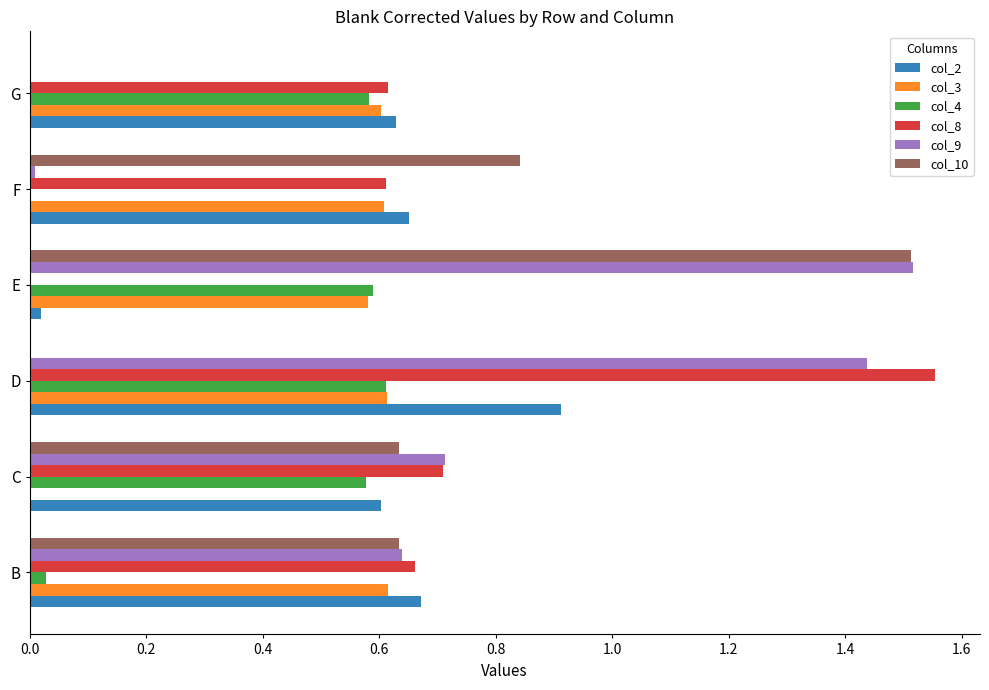

At which label is col_4 closest to 0?

F